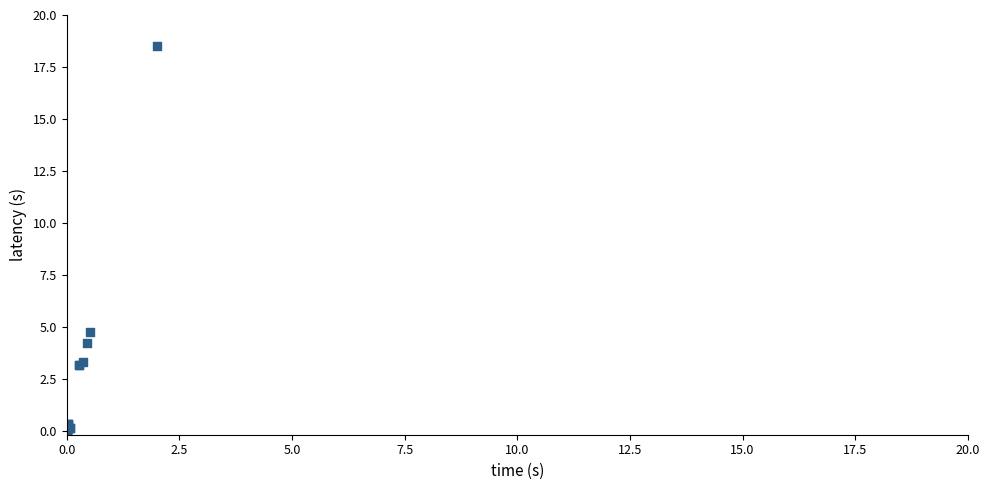

What Y value in the scatter plot is closest to 9?

4.7